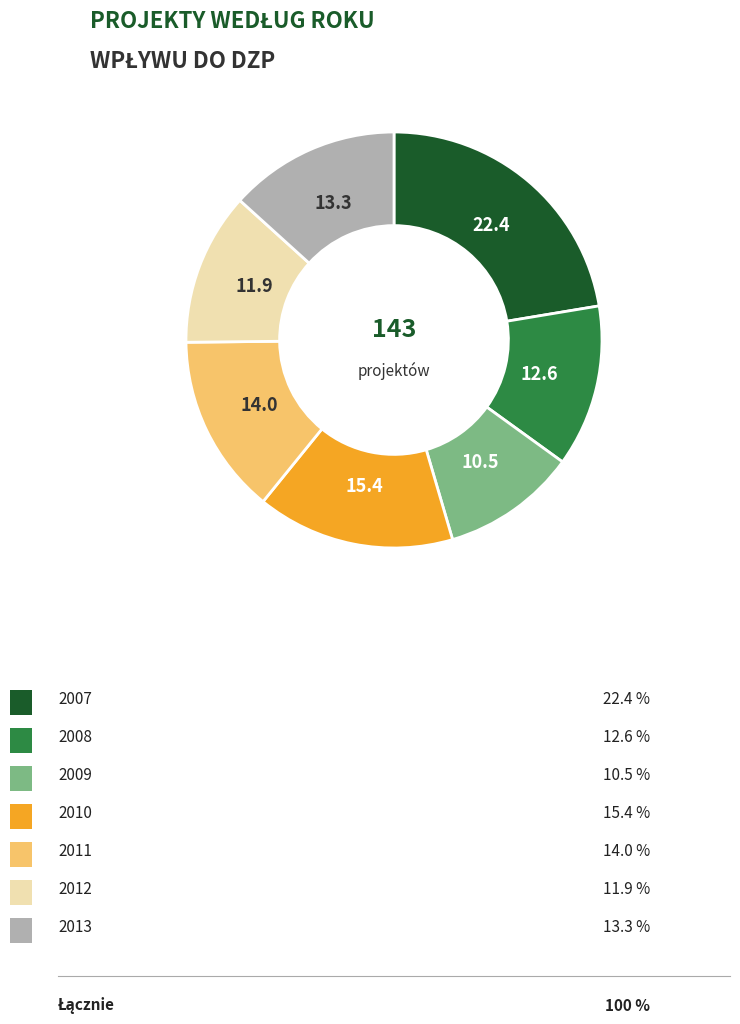

Does any single category account for the majority?

No